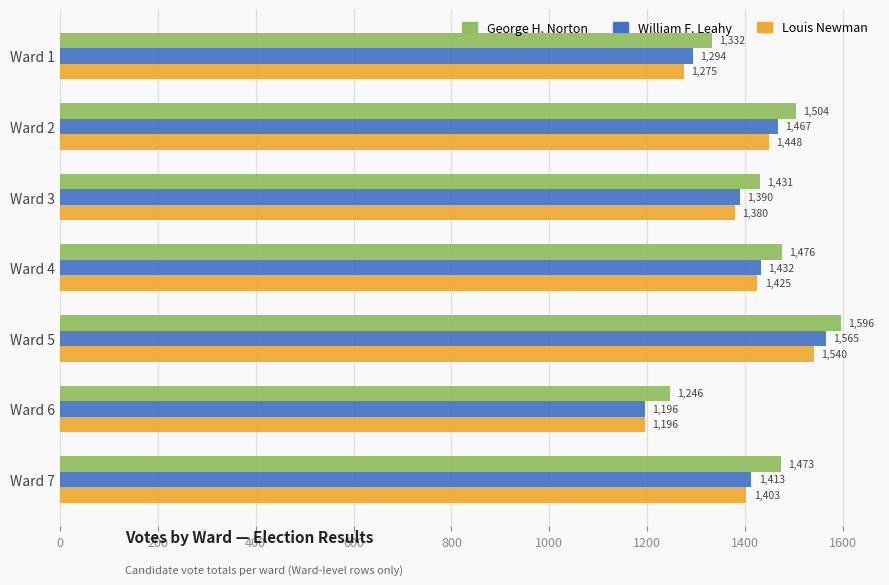

At which label does William F. Leahy reach its peak?

Ward 5